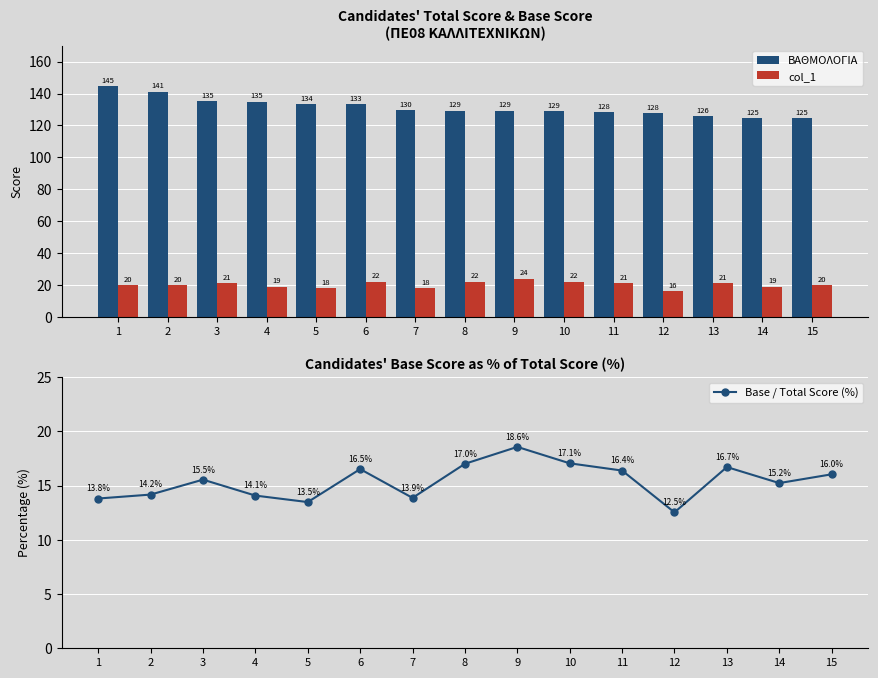

At which label does Base / Total Score (%) first exceed 15?

3